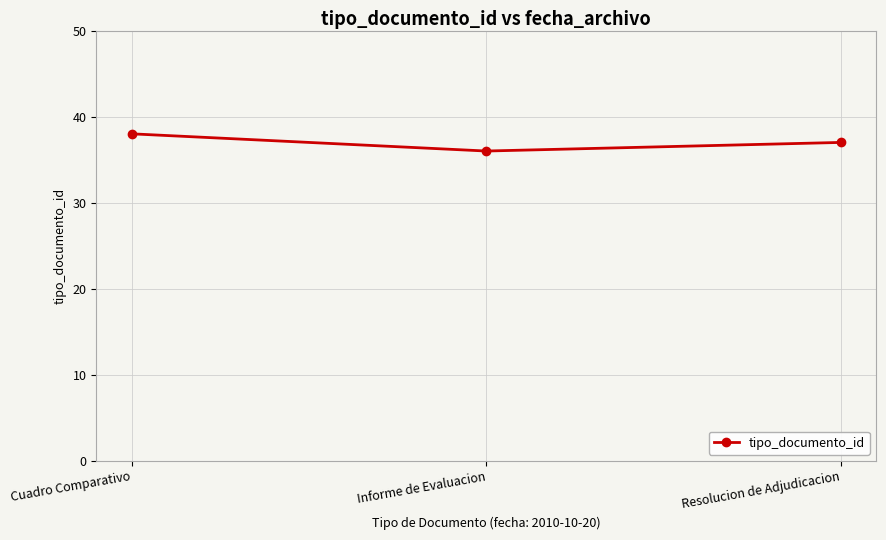

Rank the categories by value from lowest to highest.

Informe de Evaluacion, Resolucion de Adjudicacion, Cuadro Comparativo